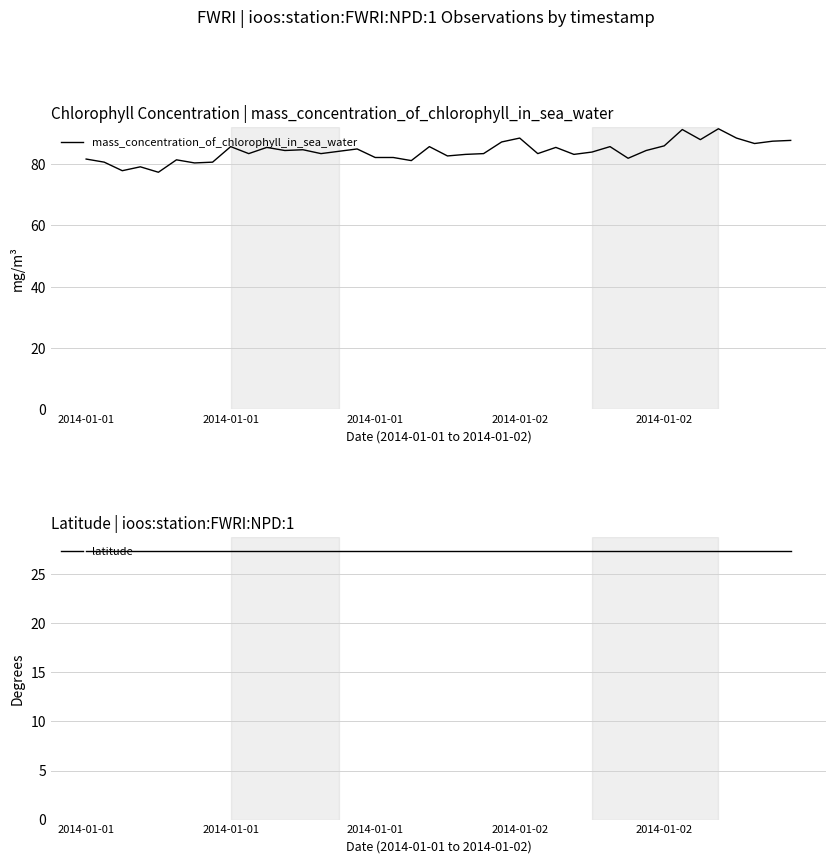

What is the total value across all series at 10?

112.7